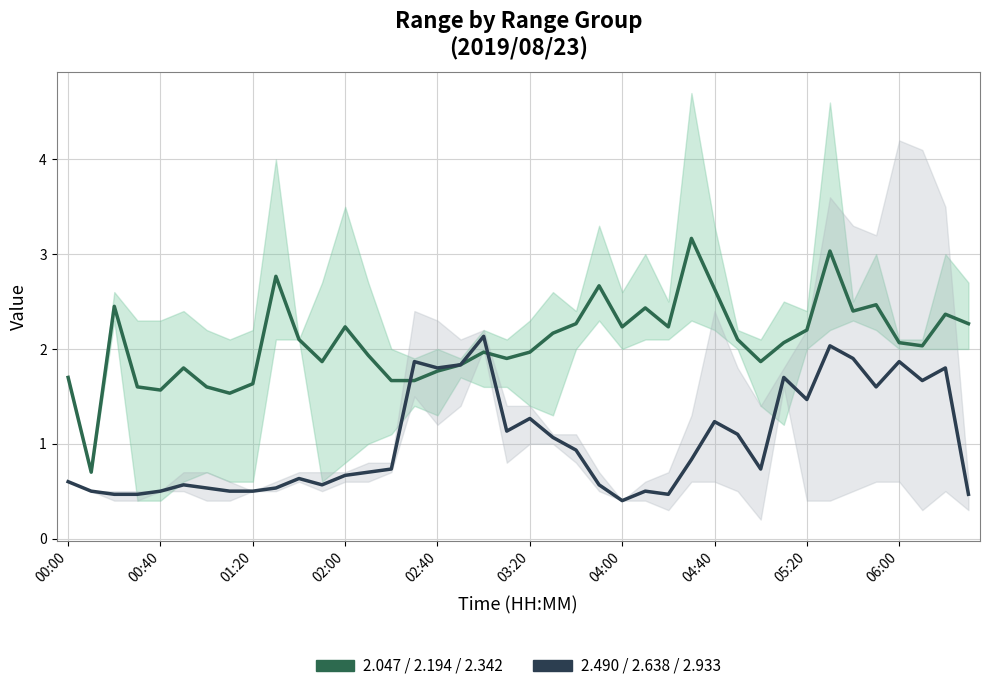

Is this an area chart (filled region under the line)?

No